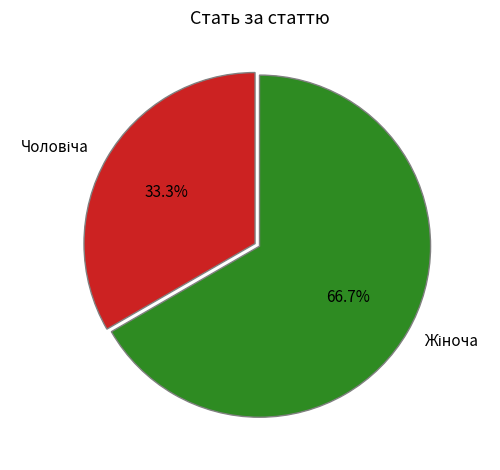

To the nearest percent, what is the difference between the largest and smallest slice percentages?

33%